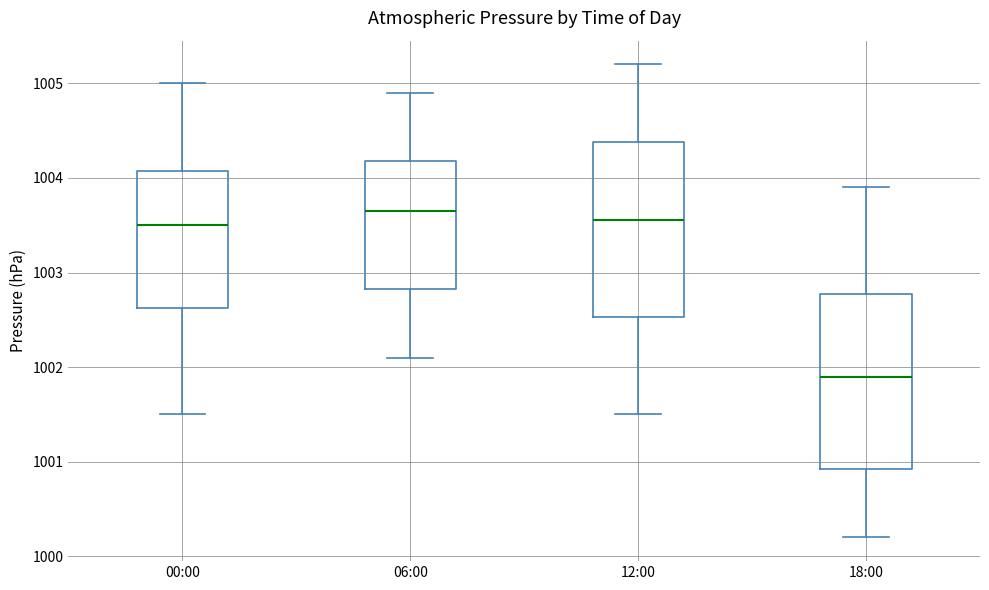

Reading left to right, read every box against the y-axis: the position of its median line, the range the box covers, and the ends of its whiskers. The values are not printed on the chart, so give them approximately, as read against the axis.

00:00: median 1003.5, box 1002.6 to 1004.1, whiskers 1001.5 to 1005.0
06:00: median 1003.7, box 1002.8 to 1004.2, whiskers 1002.1 to 1004.9
12:00: median 1003.6, box 1002.5 to 1004.4, whiskers 1001.5 to 1005.2
18:00: median 1001.9, box 1000.9 to 1002.8, whiskers 1000.2 to 1003.9